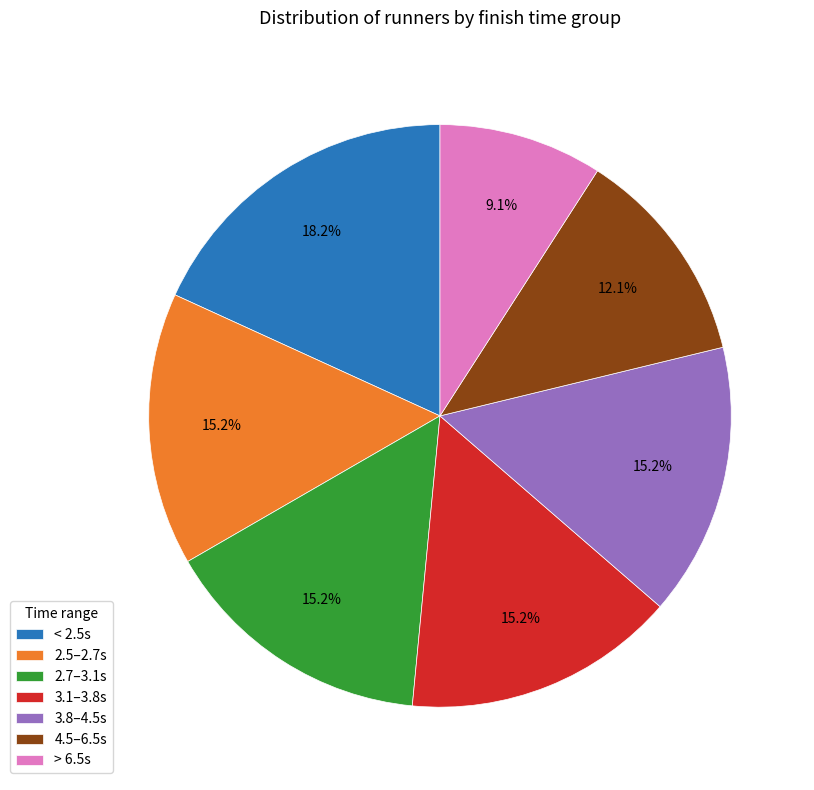

Between < 2.5s and 3.8–4.5s, which is larger?

< 2.5s